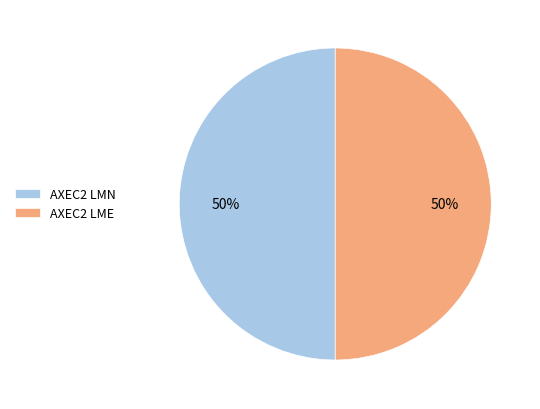

To the nearest percent, what portion does AXEC2 LME represent?

50%